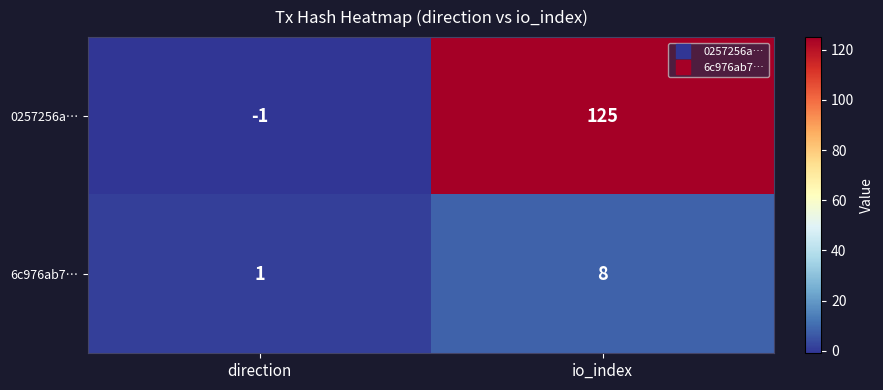

How many values in 0257256a… are below zero?

1